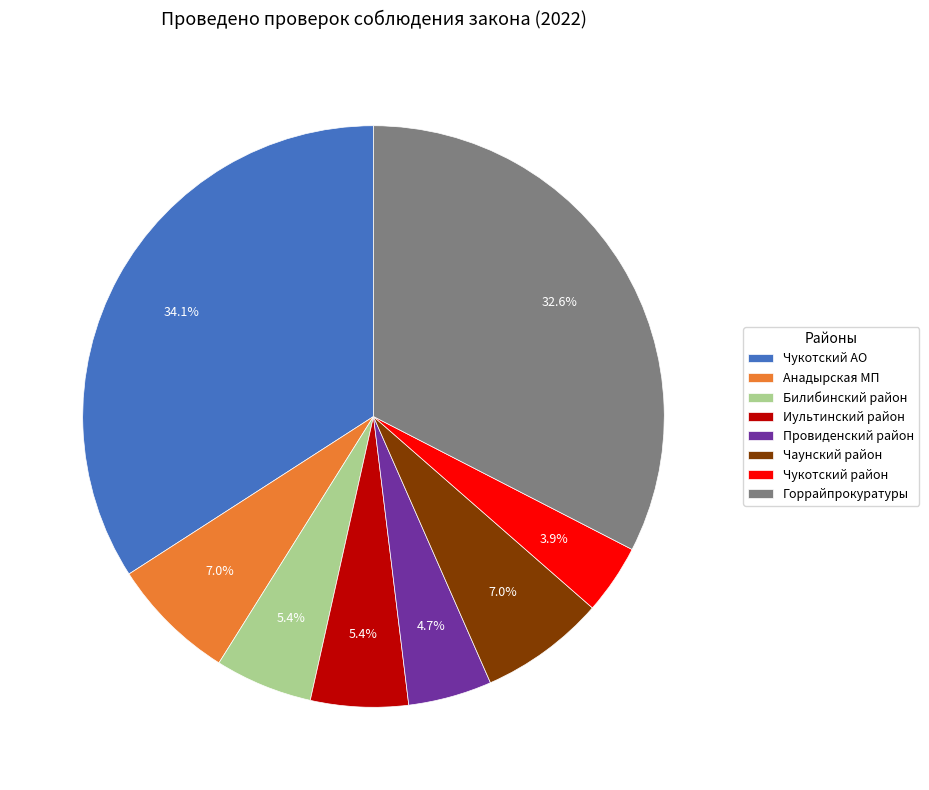

To the nearest percent, what is the average slice percentage?

12%